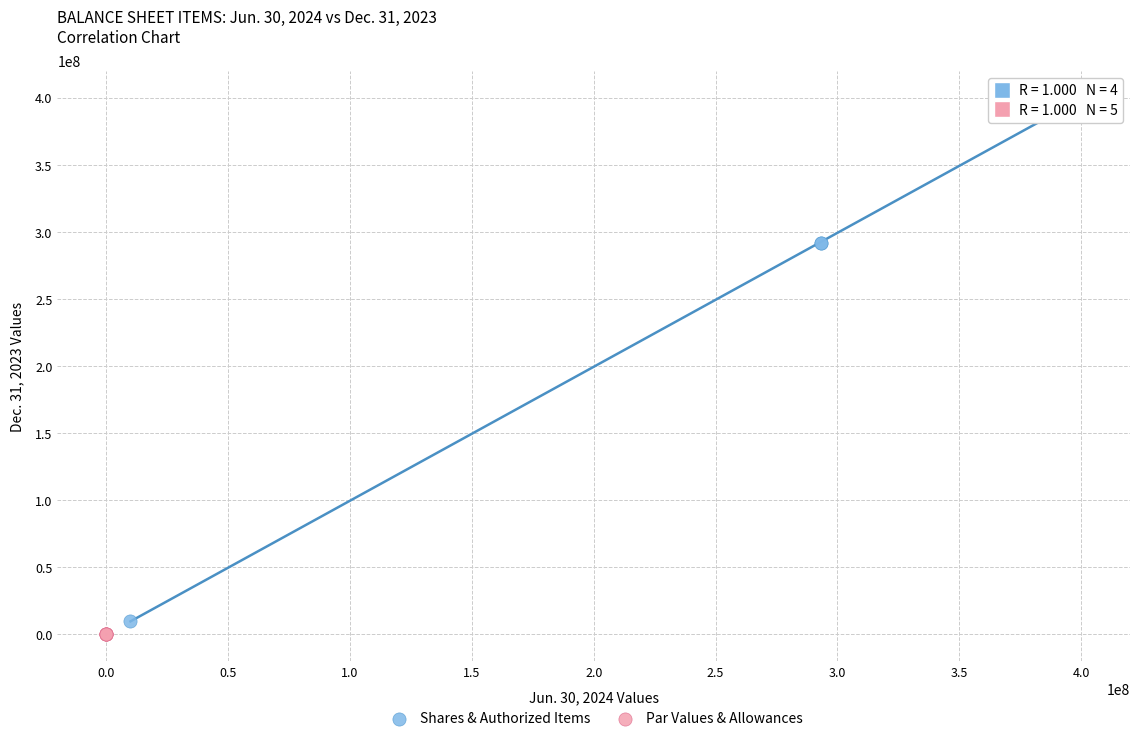

What are all the series names shown in the legend?

Shares & Authorized Items, Par Values & Allowances